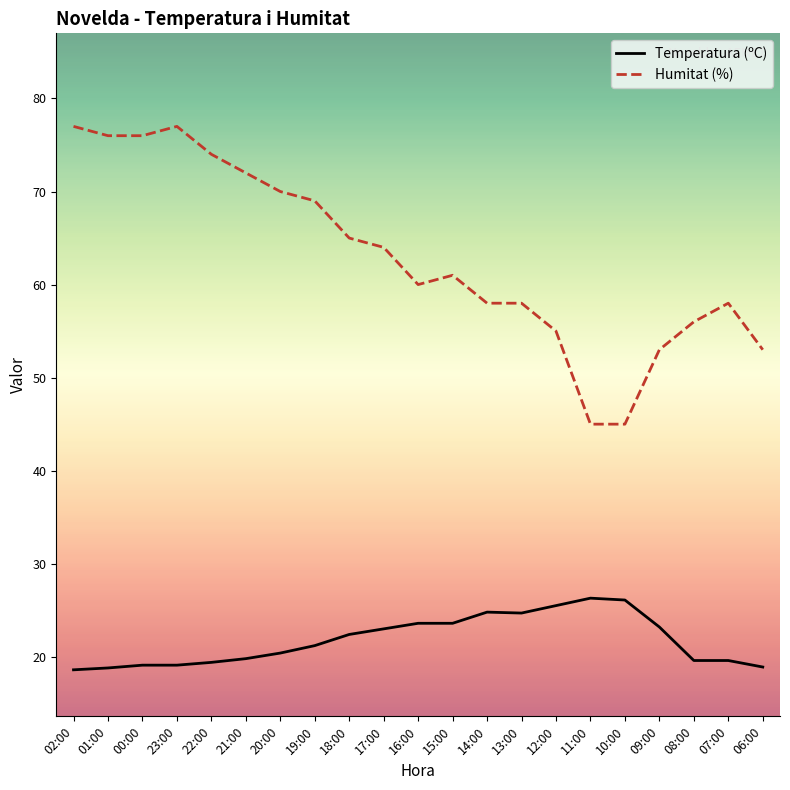

True or false: Humitat (%) and Temperatura (ºC) cross at least once.

False